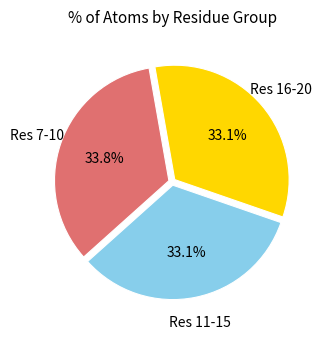

How many segments does this pie chart have?

3